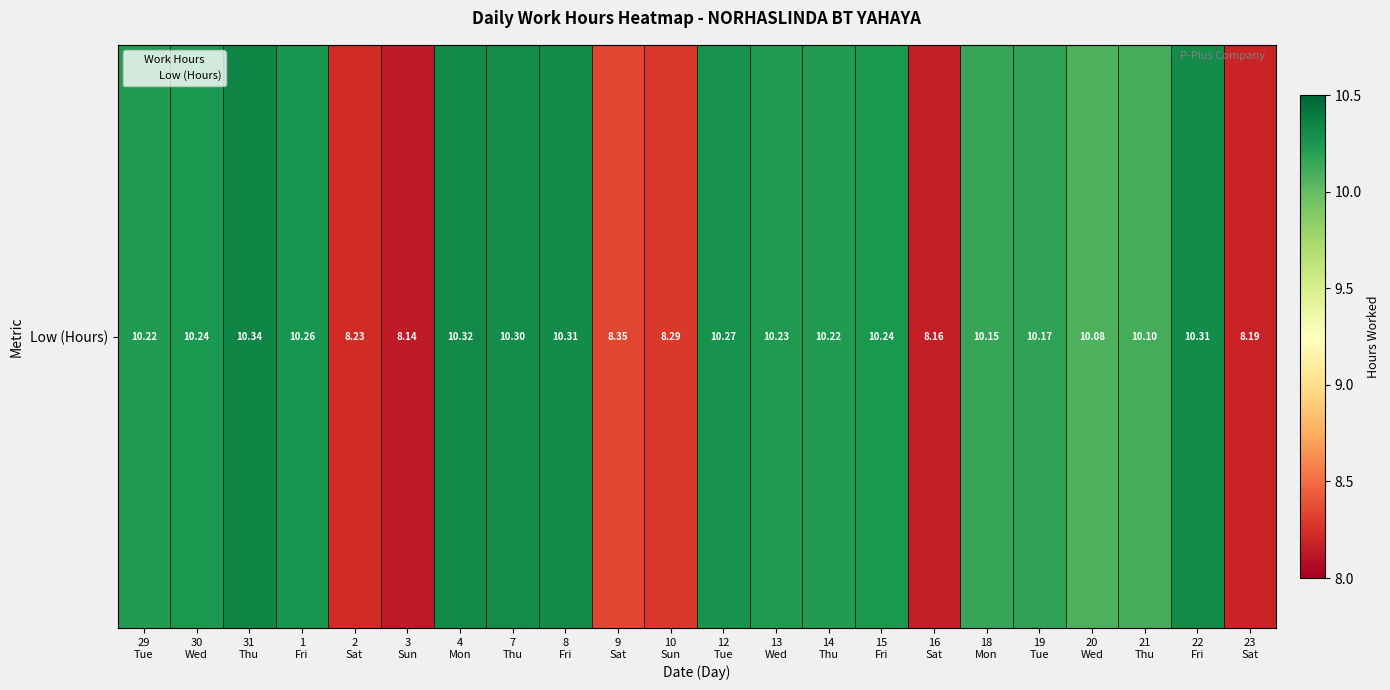

How many series are shown in this chart?

1